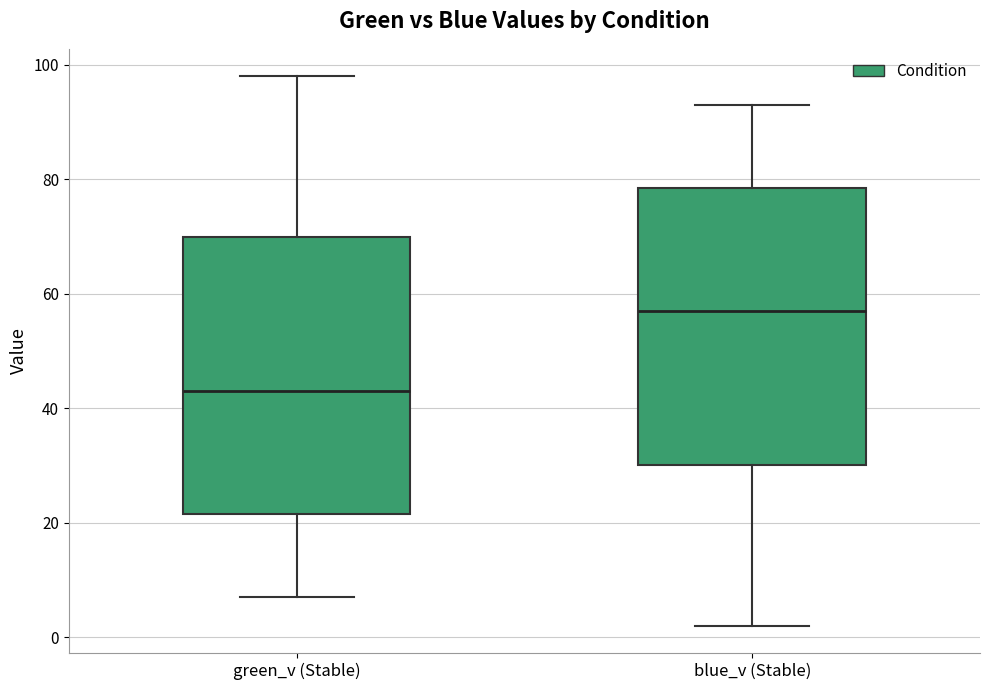

Where does the upper whisker of the box for green_v (Stable) end on the y-axis? The values are not printed on the chart, so give them approximately, as read against the axis.

98